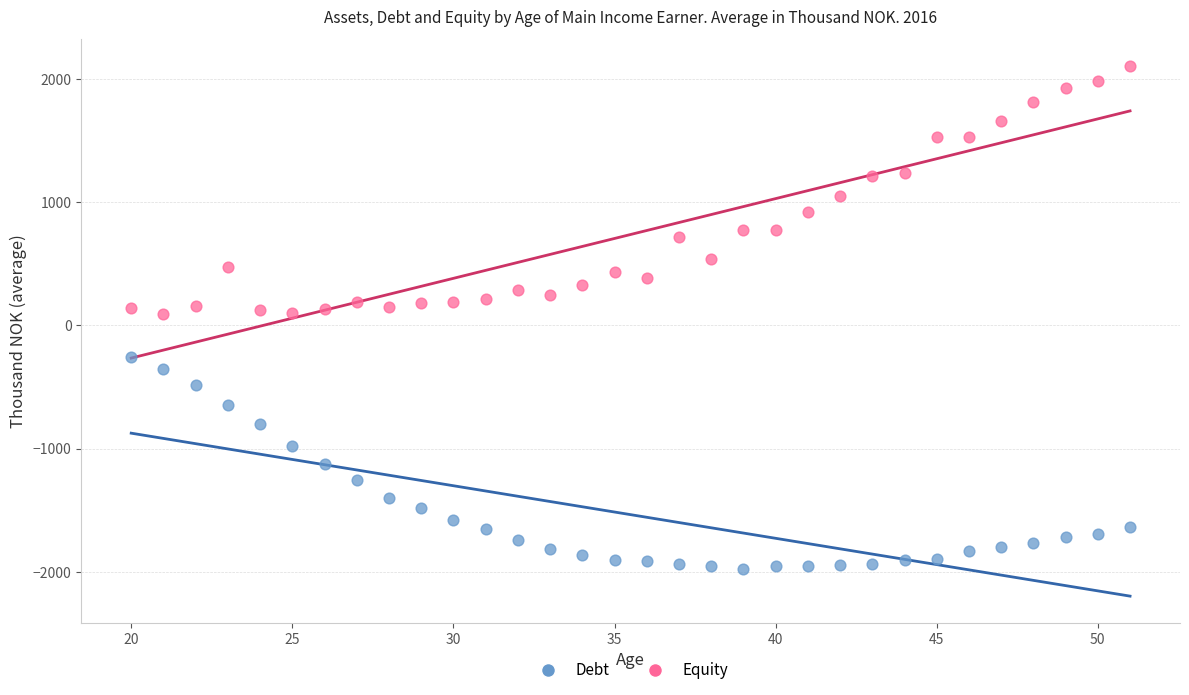

Across all data points, what is the range of X values (max minus min)?

31